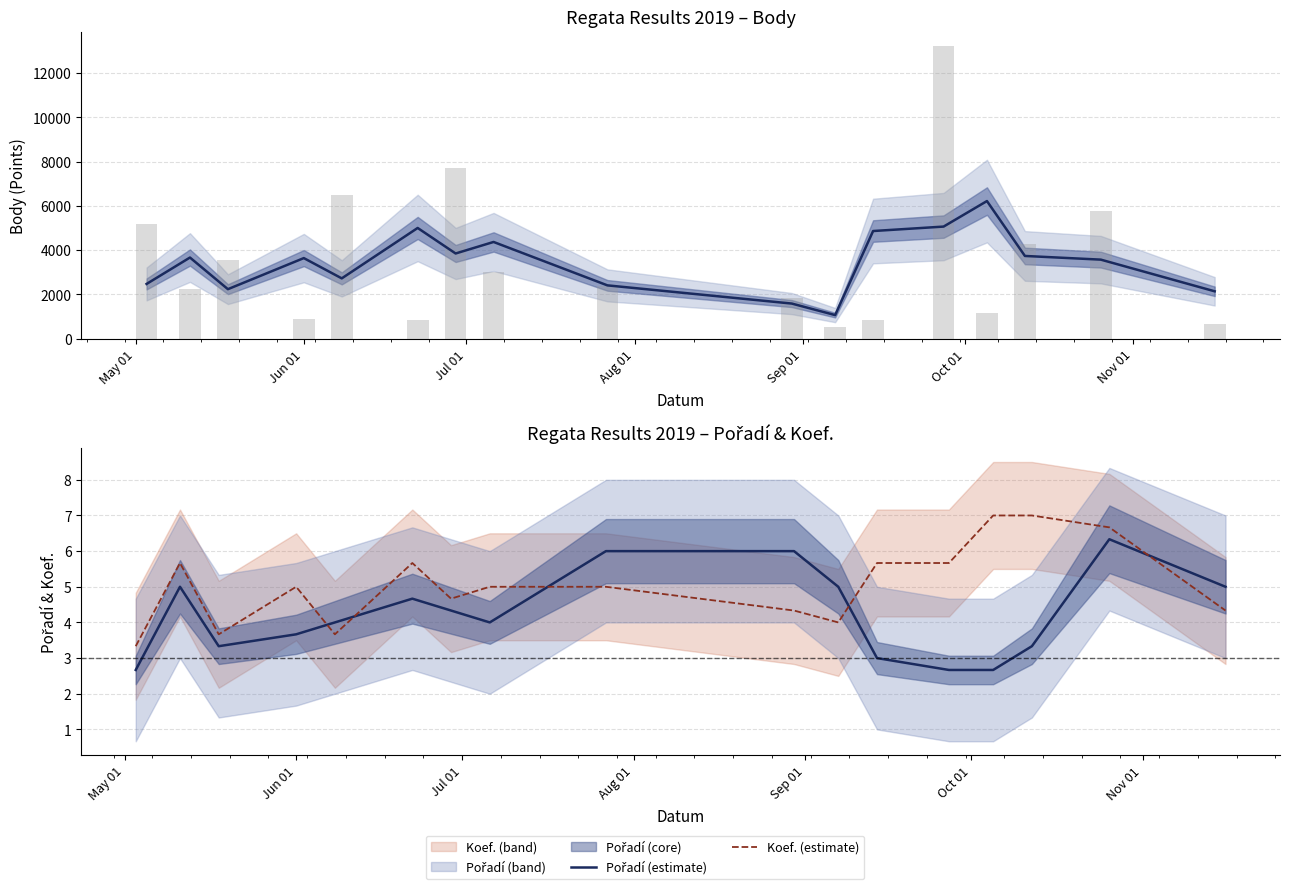

How many groups of bars are there?

17